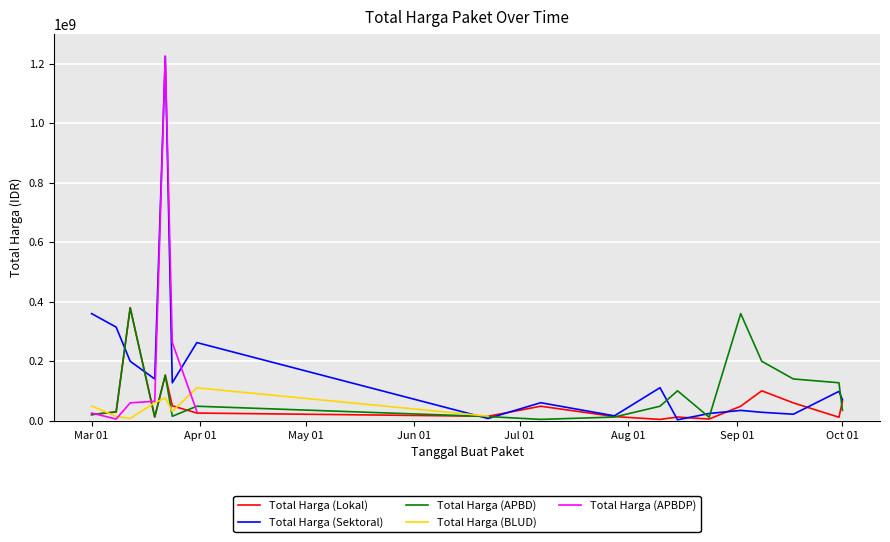

In Total Harga (APBDP), how many points are lower than both neighbors (excluding endpoints)?

1